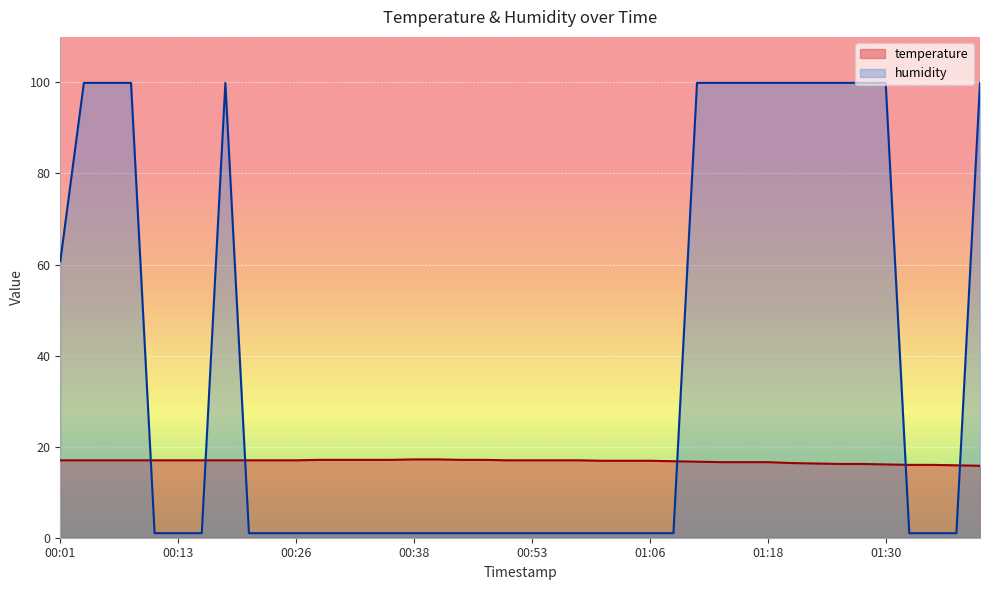

What is the spread (max minus min) of values at 00:30?

16.1